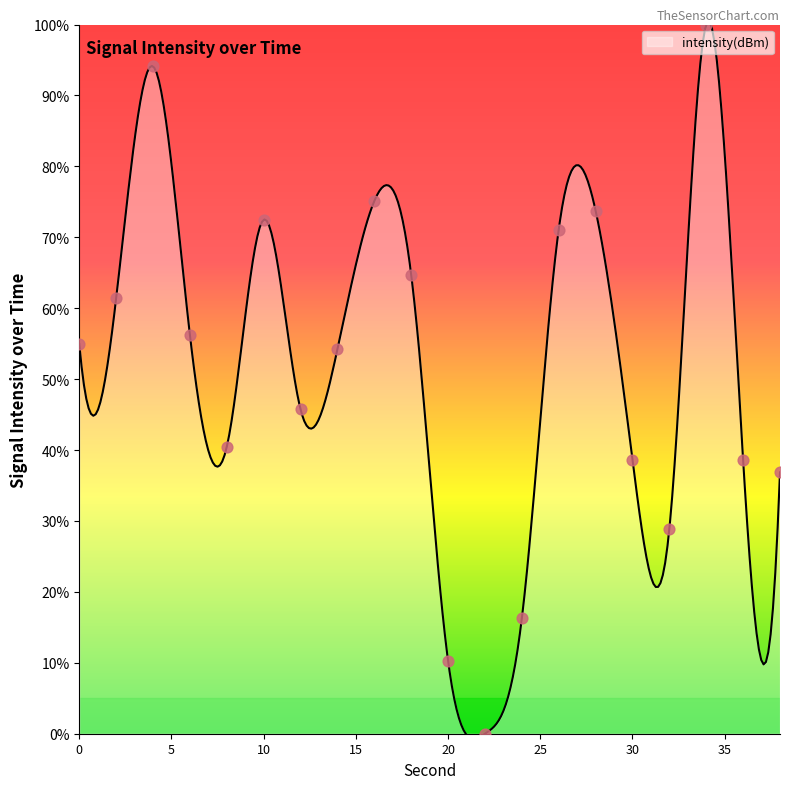

What is the change in value from 34 to 36?

-61.4